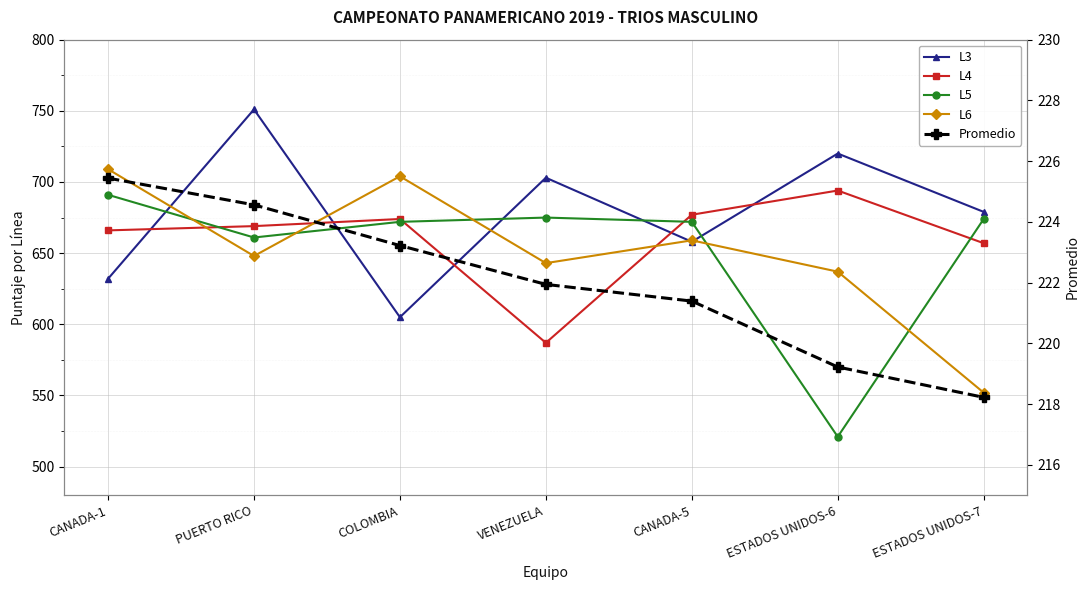

At which label is L3 closest to 678?

ESTADOS UNIDOS-7